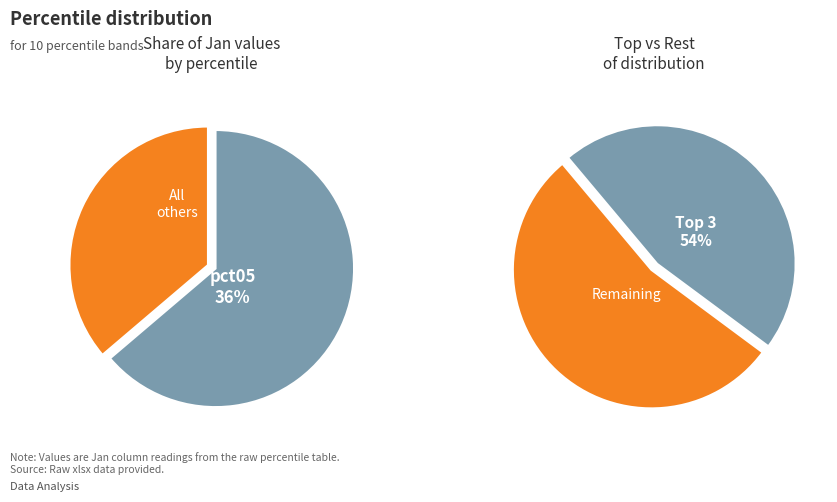

What is the largest slice in the pie chart?

pct05